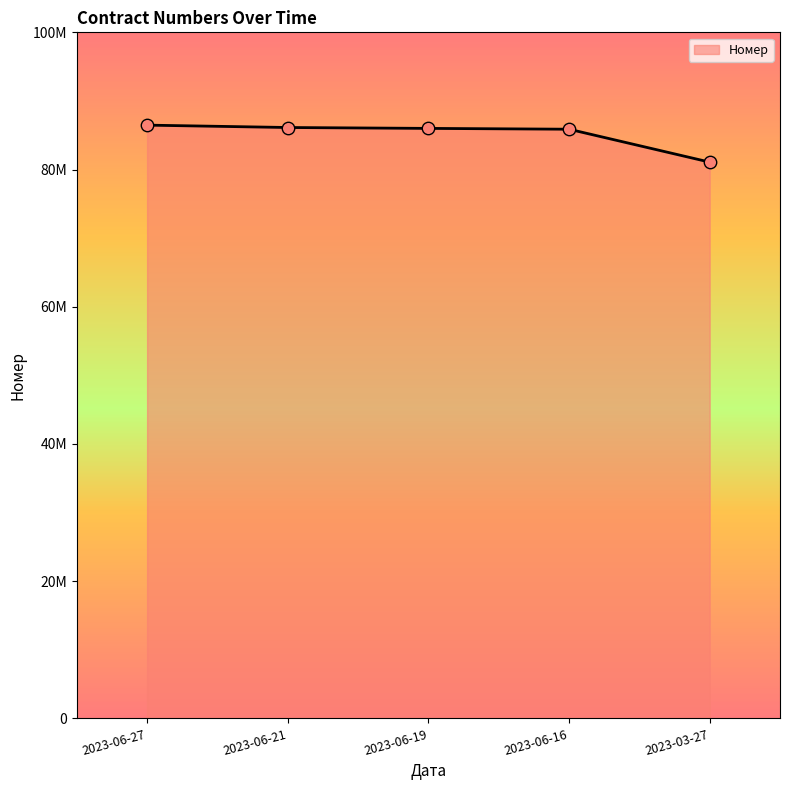

Approximately how many times larger is the value at 2023-06-19 compared to 2023-06-21?

1.0